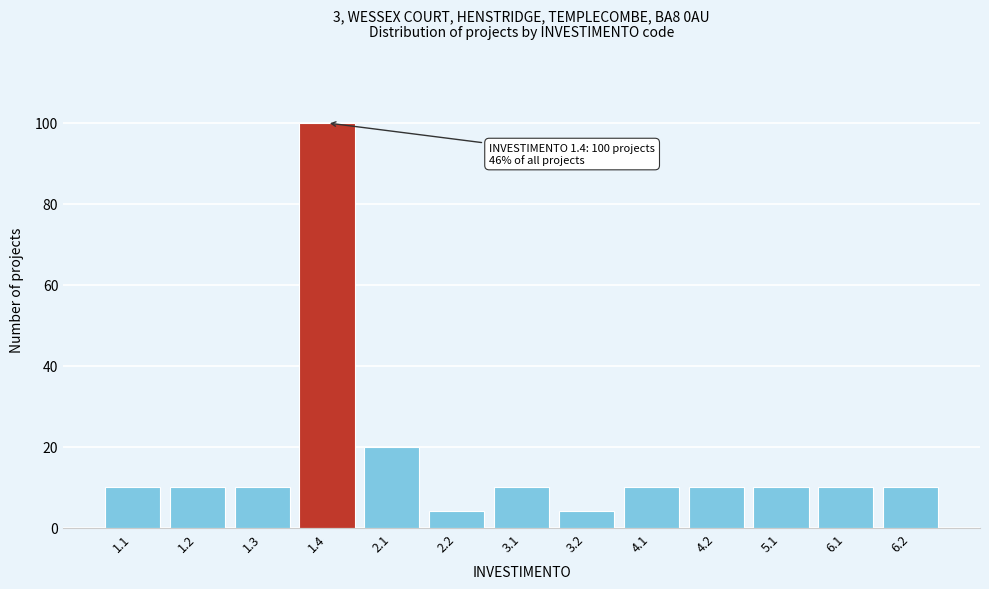

Reading right to left, transcribe all the data shown in this chart.

6.2=10	6.1=10	5.1=10	4.2=10	4.1=10	3.2=4	3.1=10	2.2=4	2.1=20	1.4=100	1.3=10	1.2=10	1.1=10